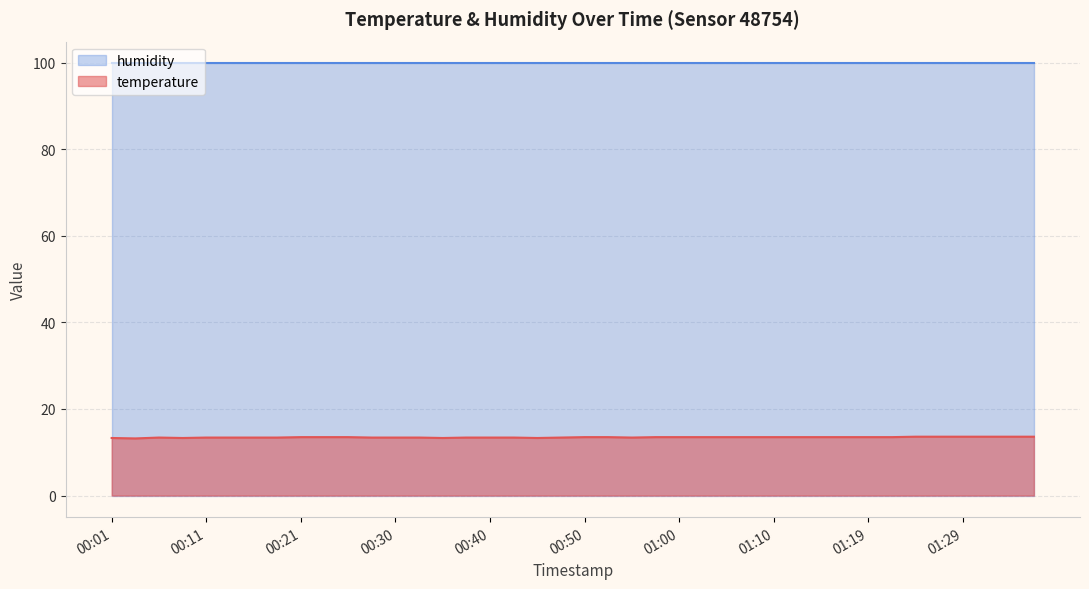

True or false: the data shows 4.7 at 00:28.

False